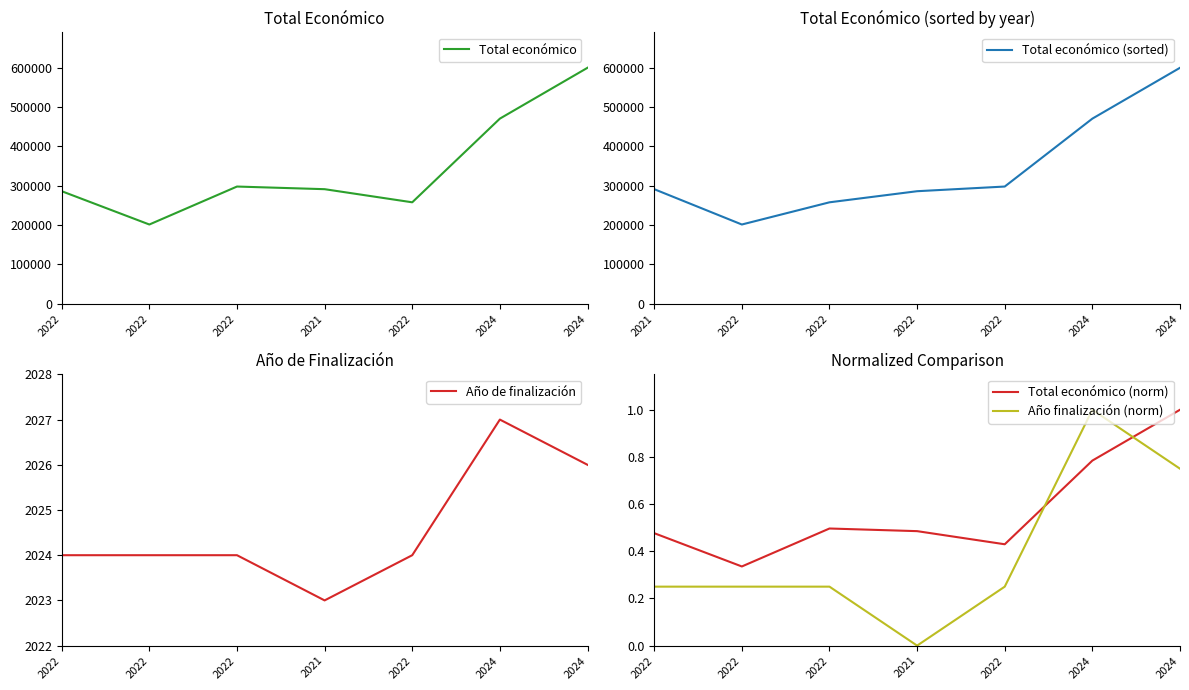

What is the label of the 7th point from the left?

2024